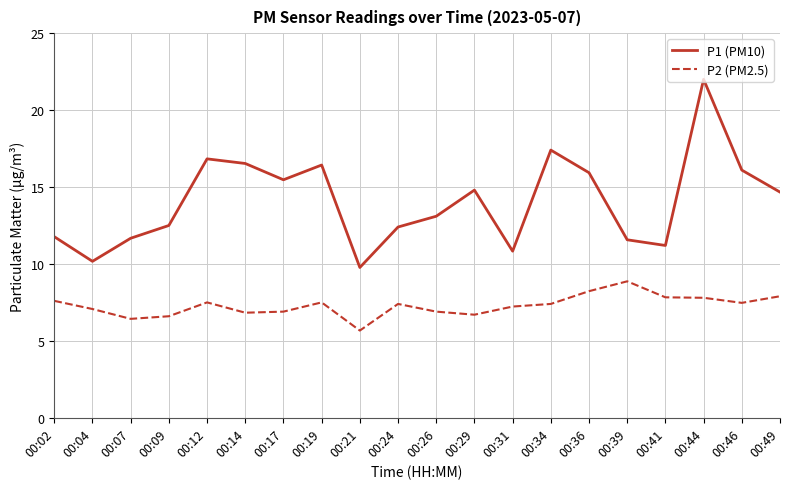

What value does the P2 (PM2.5) series have at 00:41?

7.8